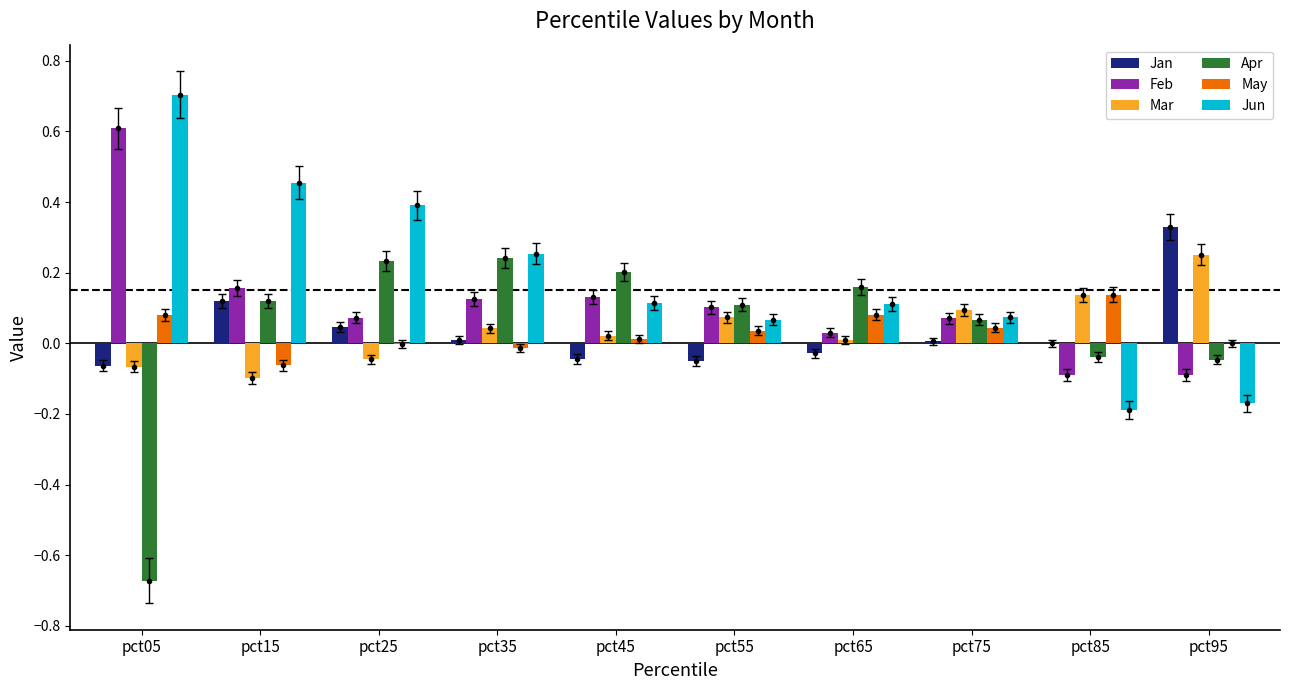

Reading left to right, transcribe all the data shown in this chart.

Jan: pct05=-0.1	pct15=0.1	pct25=0.0	pct35=0.0	pct45=-0.0	pct55=-0.1	pct65=-0.0	pct75=0.0	pct85=0.0	pct95=0.3
Feb: pct05=0.6	pct15=0.2	pct25=0.1	pct35=0.1	pct45=0.1	pct55=0.1	pct65=0.0	pct75=0.1	pct85=-0.1	pct95=-0.1
Mar: pct05=-0.1	pct15=-0.1	pct25=-0.0	pct35=0.0	pct45=0.0	pct55=0.1	pct65=0.0	pct75=0.1	pct85=0.1	pct95=0.3
Apr: pct05=-0.7	pct15=0.1	pct25=0.2	pct35=0.2	pct45=0.2	pct55=0.1	pct65=0.2	pct75=0.1	pct85=-0.0	pct95=-0.0
May: pct05=0.1	pct15=-0.1	pct25=-0.0	pct35=-0.0	pct45=0.0	pct55=0.0	pct65=0.1	pct75=0.0	pct85=0.1	pct95=-0.0
Jun: pct05=0.7	pct15=0.5	pct25=0.4	pct35=0.3	pct45=0.1	pct55=0.1	pct65=0.1	pct75=0.1	pct85=-0.2	pct95=-0.2